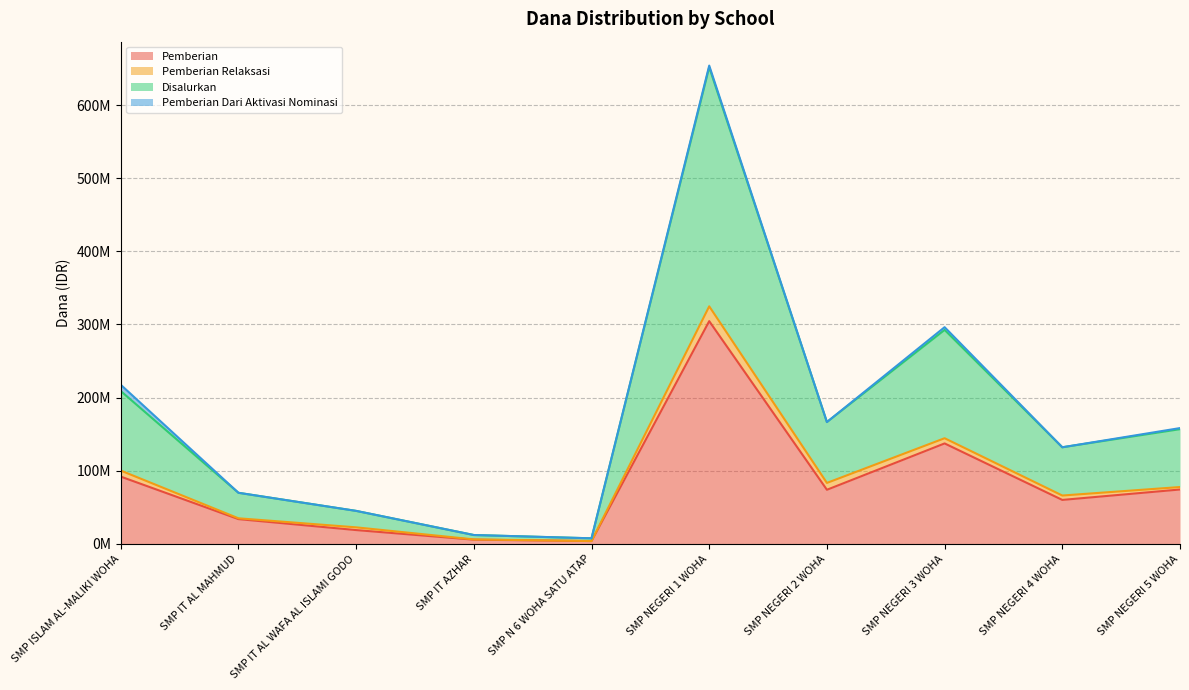

The value of Pemberian at SMP NEGERI 4 WOHA is 60000000. True or false?

True